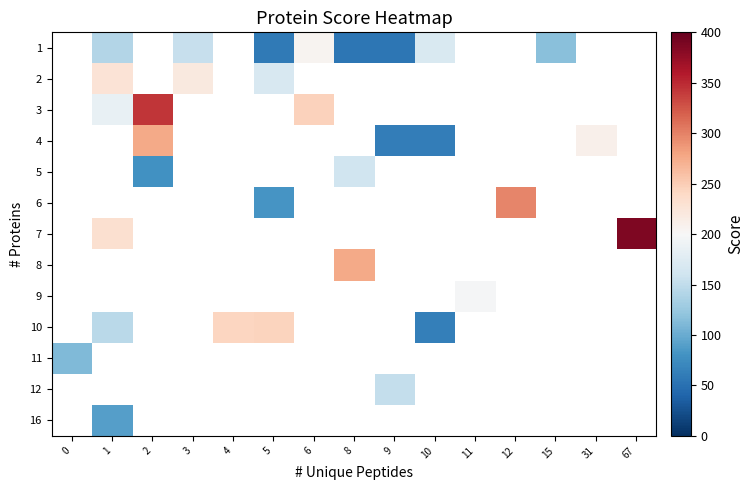

How many values in 5 are above zero?

2